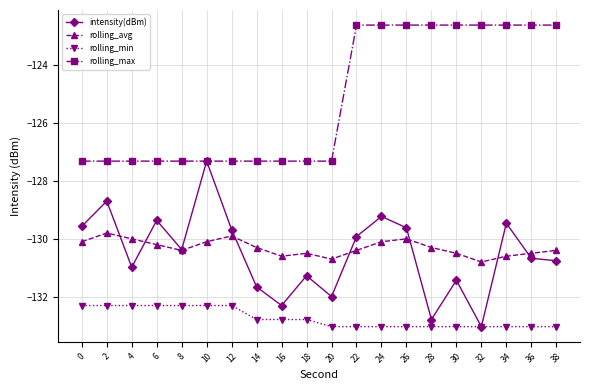

True or false: rolling_min and rolling_max intersect in this chart.

False